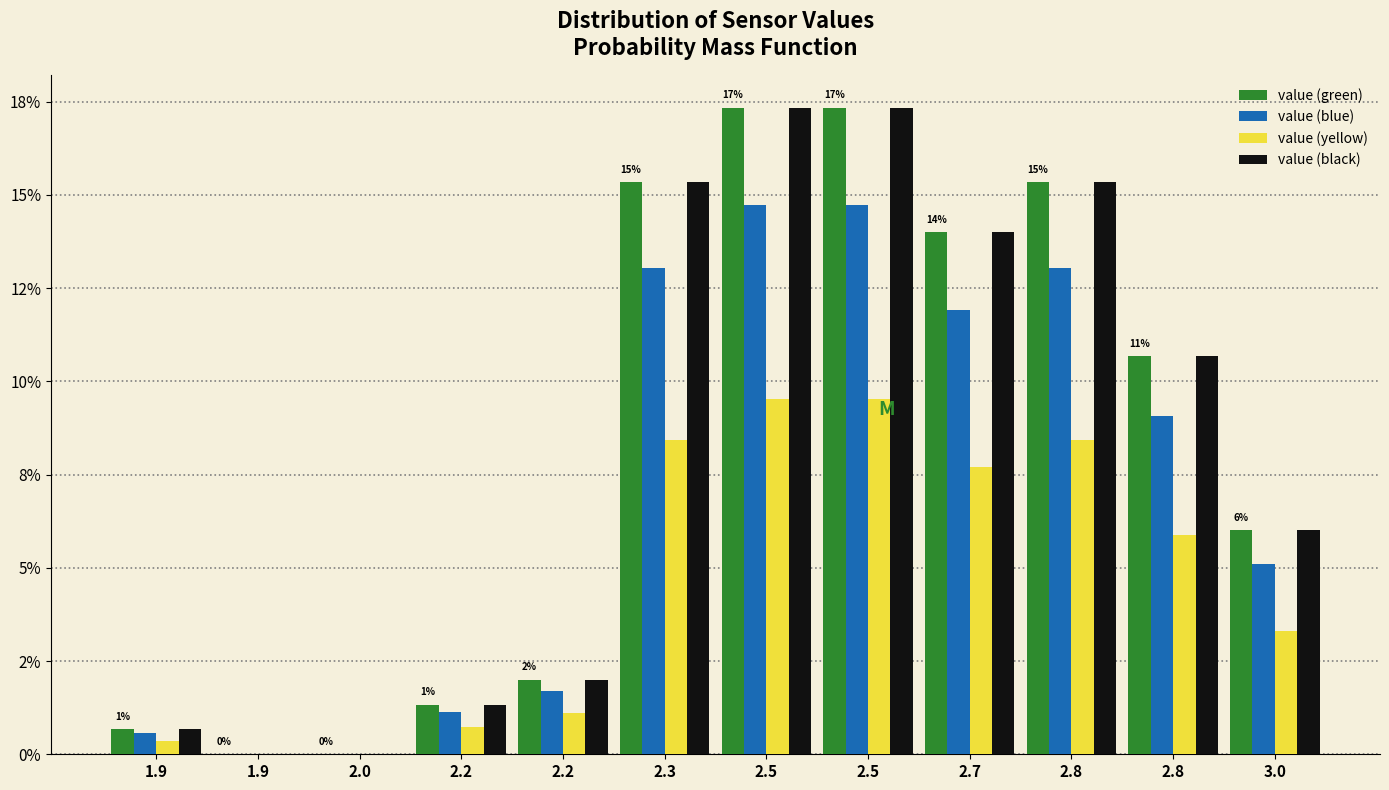

What are all the series names shown in the legend?

value (green), value (blue), value (yellow), value (black)